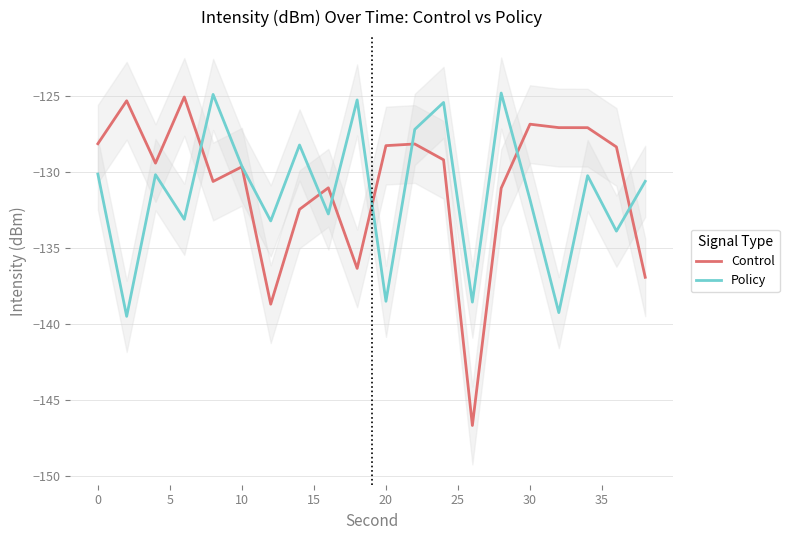

What is the lowest value of the Policy series?

-139.5